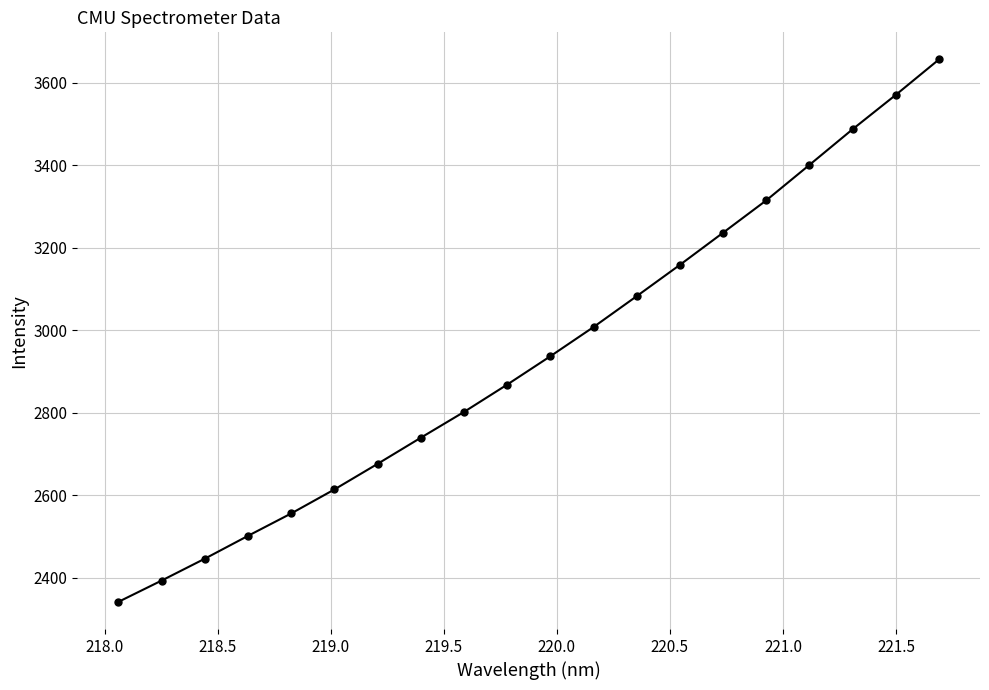

Does the chart have visible grid lines?

Yes